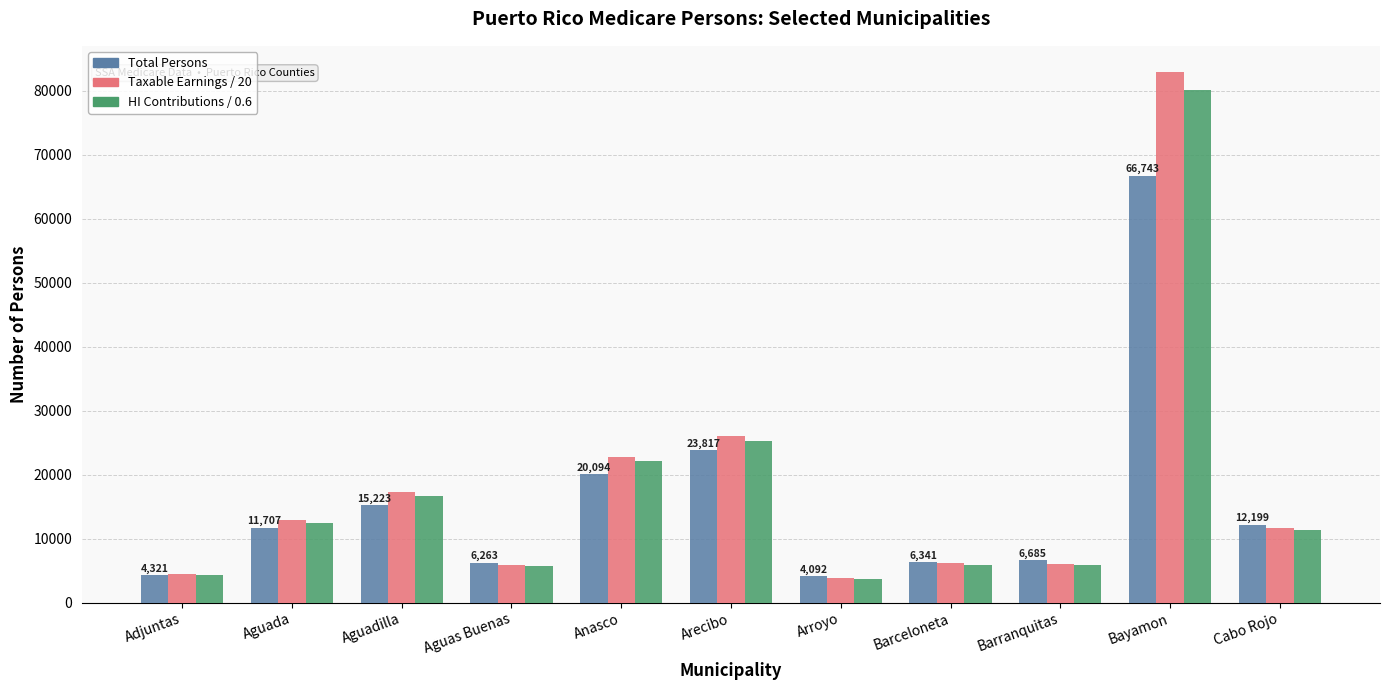

What is the total value across all series at Arroyo?

11744.8